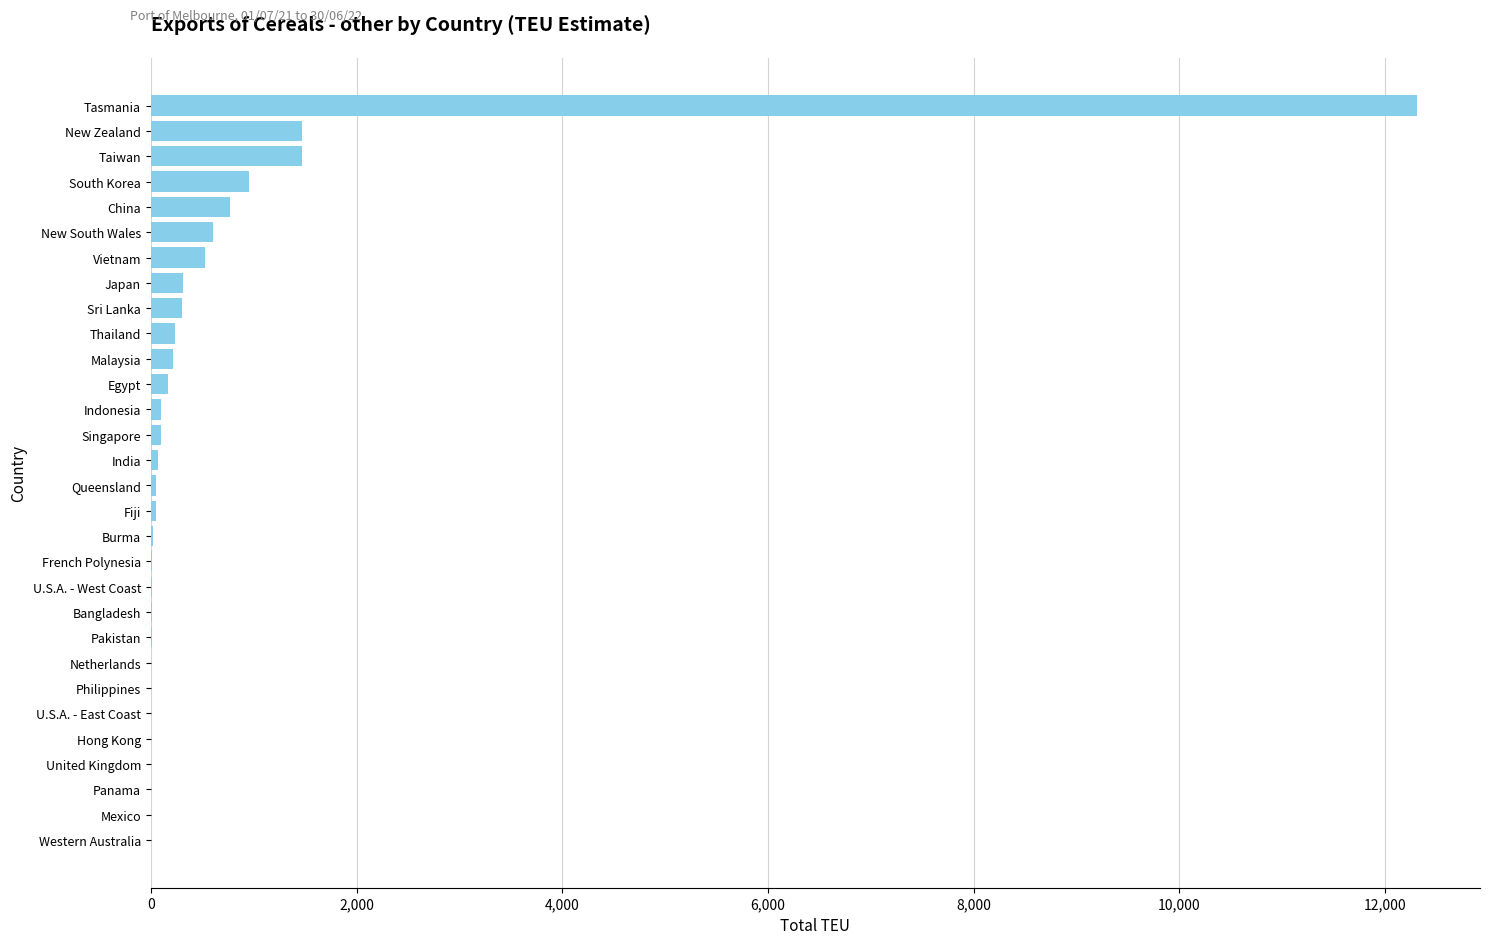

The value at Tasmania is 12307. True or false?

True